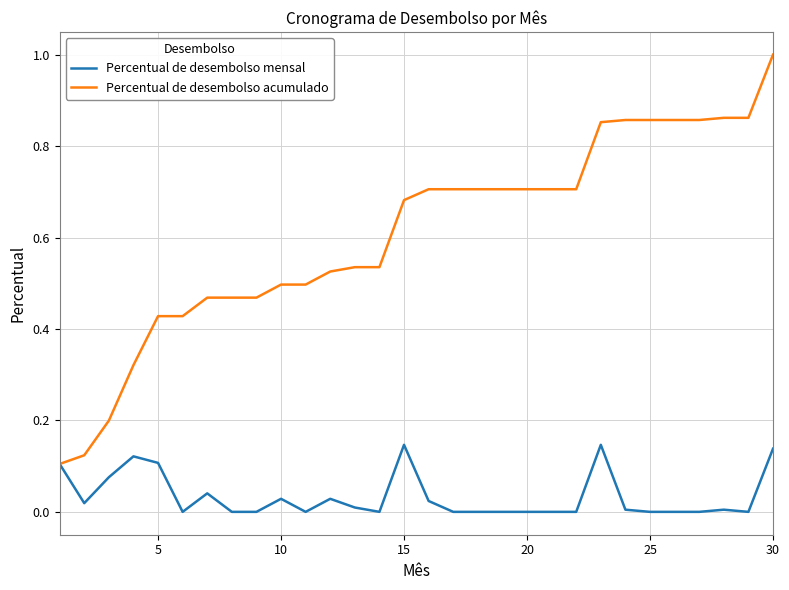

What is the greatest value displayed?

1.0